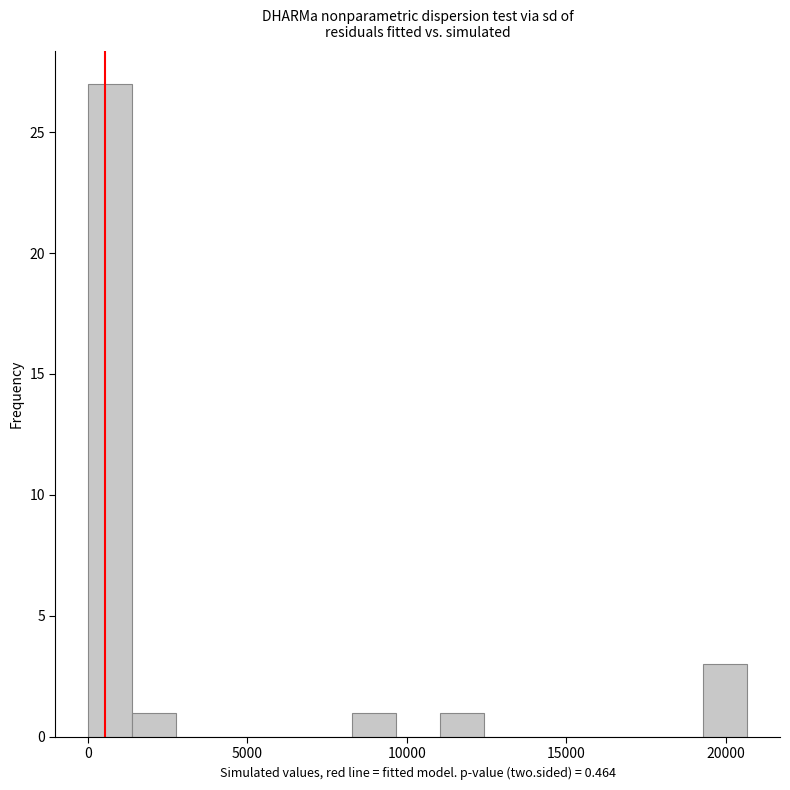

Around what value on the x-axis is the tallest bar? Give the approximate position of its centre, as read against the axis.

500